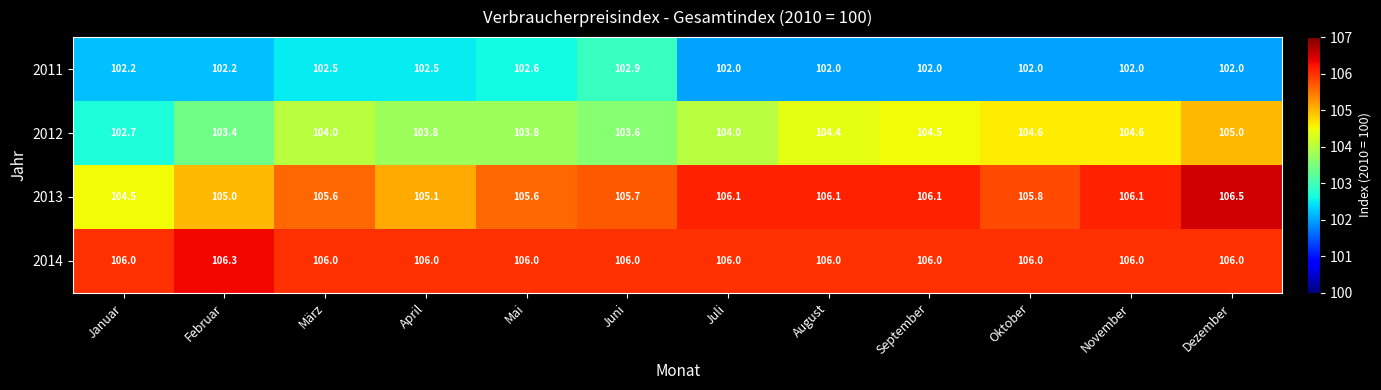

The 2012 series shows 104.4 at August. True or false?

True